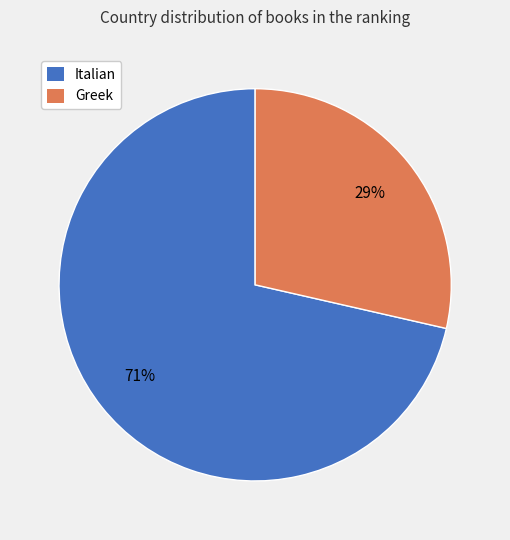

Count the number of slices in the pie.

2